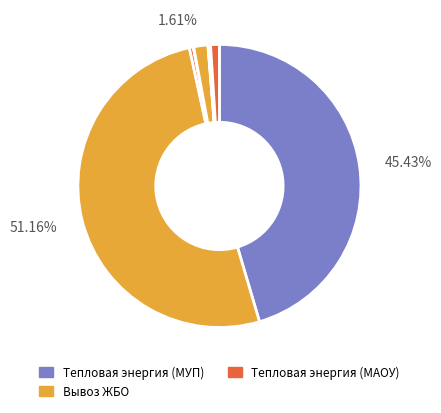

Count the number of slices in the pie.

9